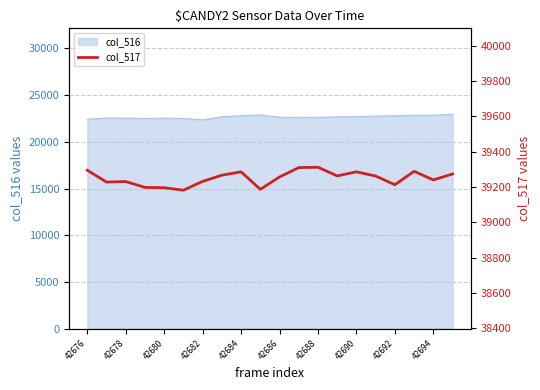

How many interior local peaks (higher than both neighbors) does the data have?

5